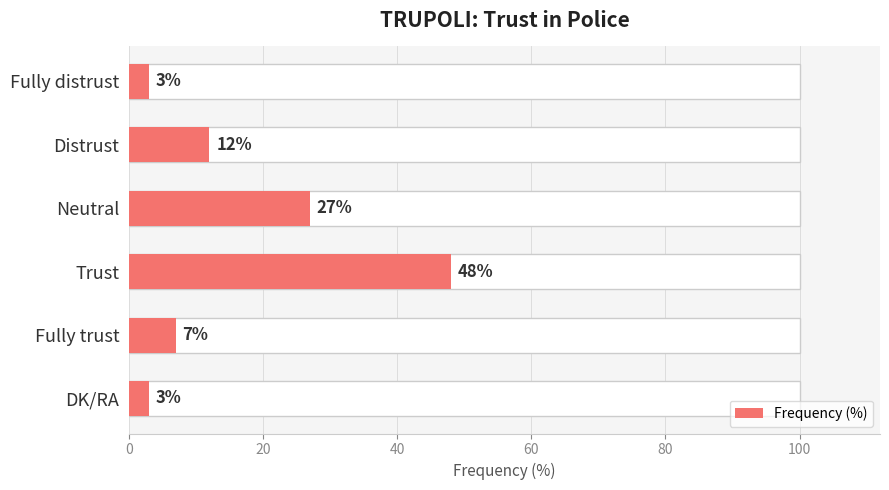

Reading right to left, transcribe all the data shown in this chart.

3	7	48	27	12	3